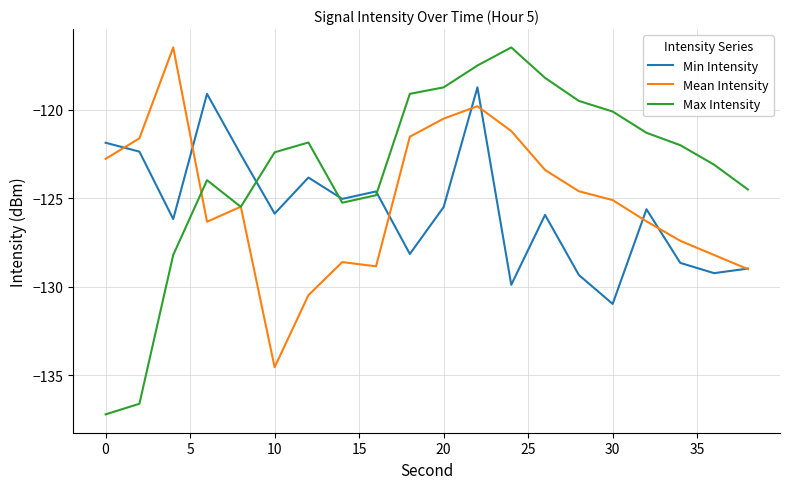

Which series has the widest spread of values?

Max Intensity